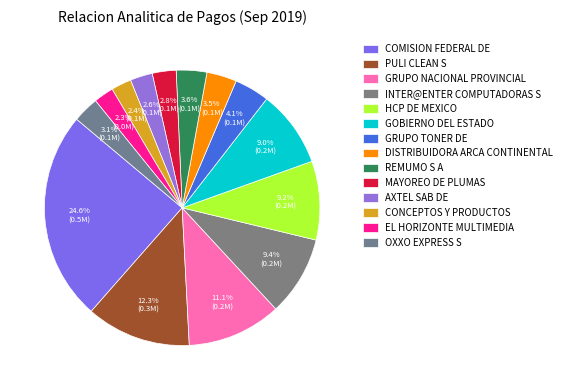

How many segments does this pie chart have?

14